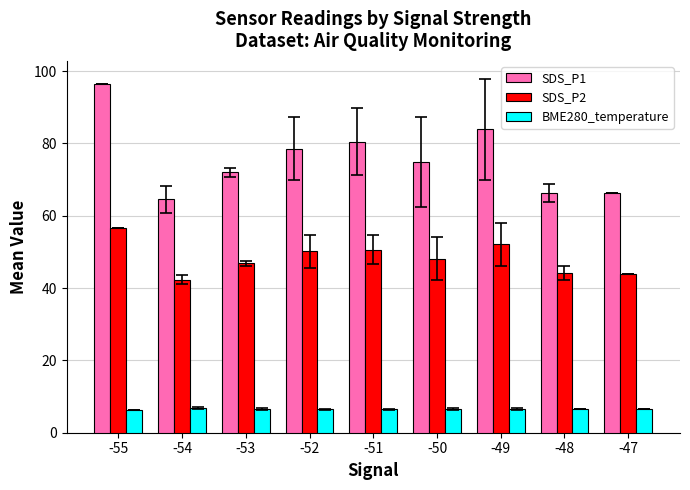

Does the chart contain any negative values?

No